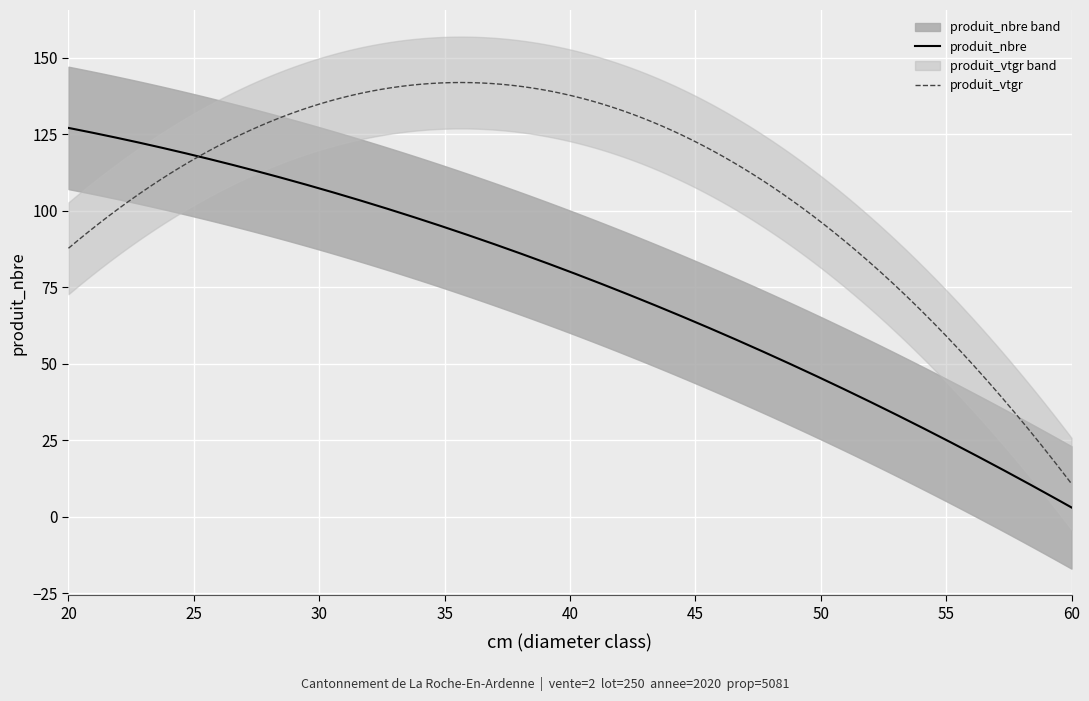

What is the maximum value for produit_nbre?

127.0